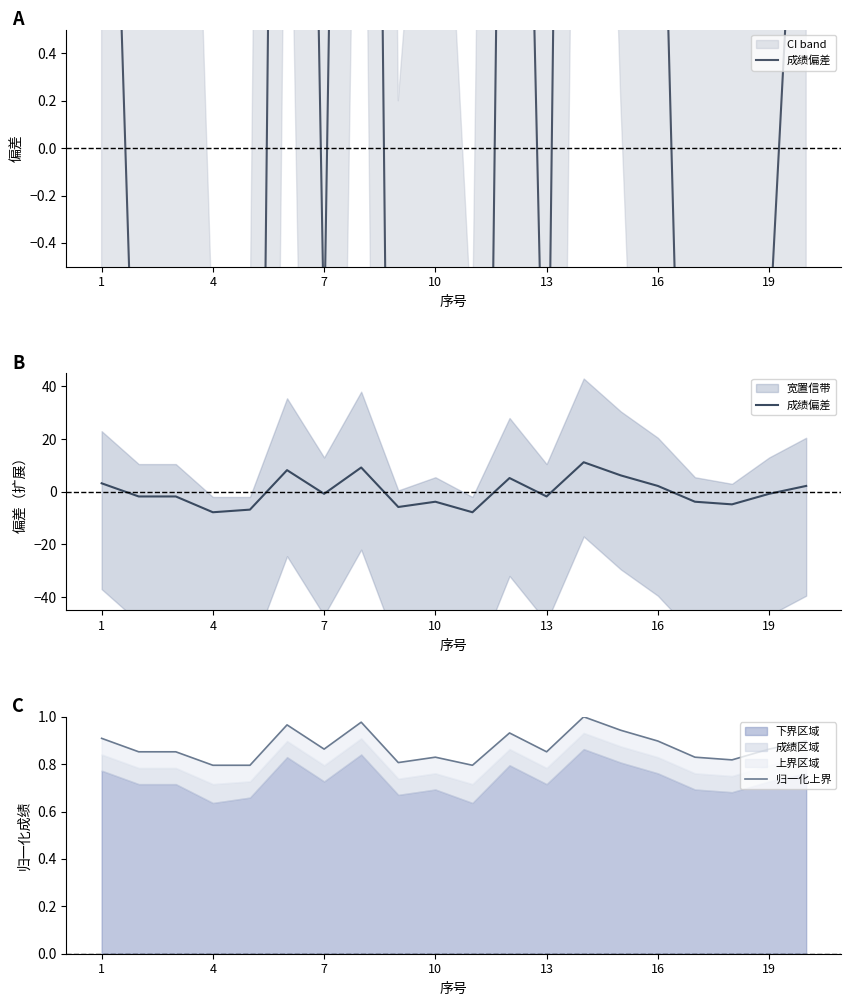

At which category is the sum across all series the highest?

13